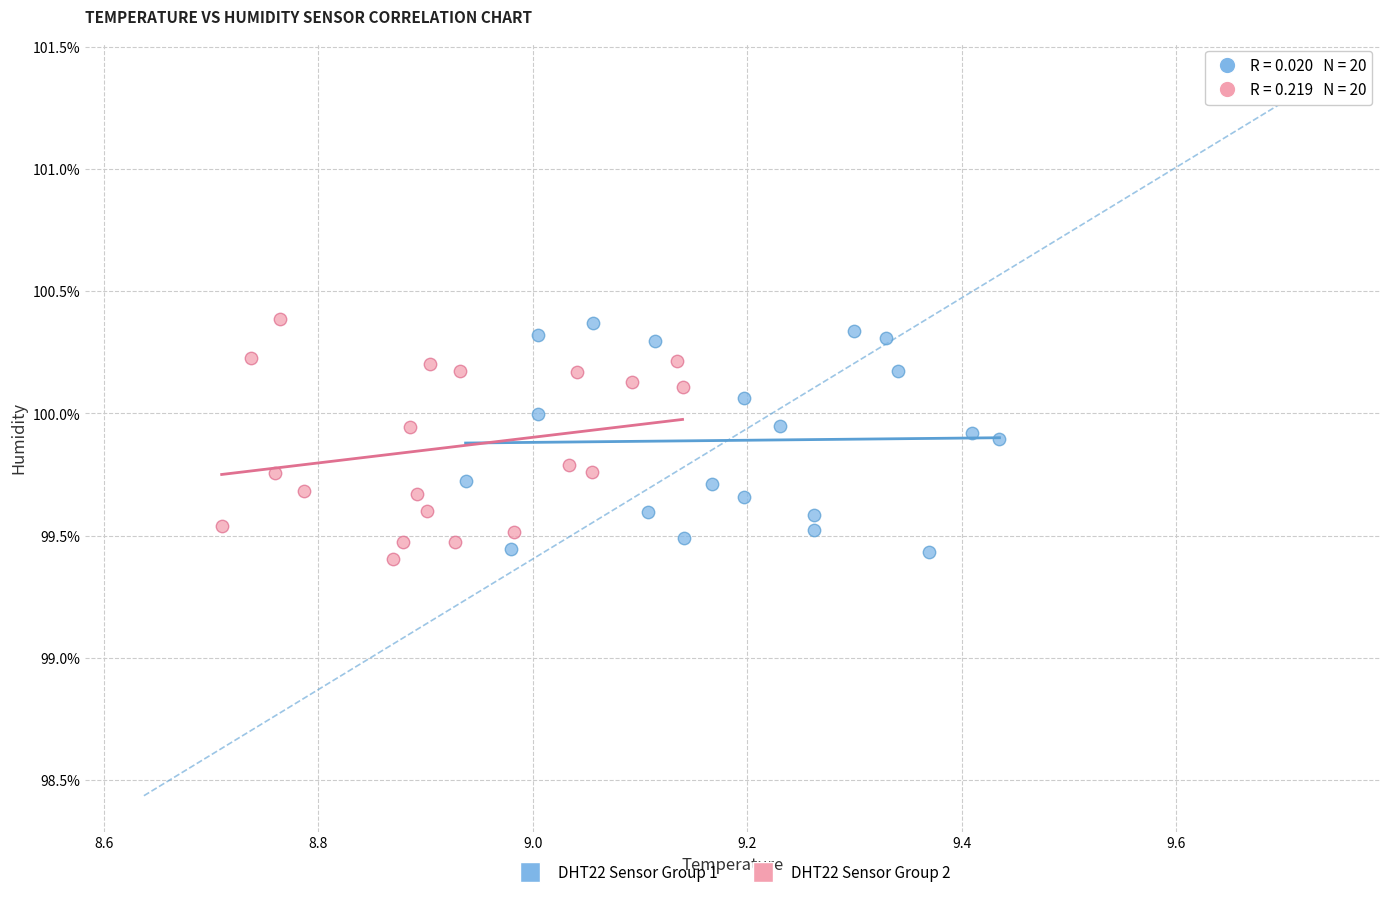

What are all the series names shown in the legend?

DHT22 Sensor Group 1, DHT22 Sensor Group 2